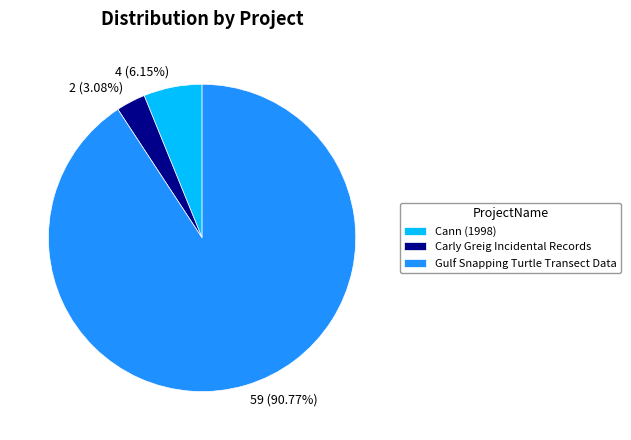

How many segments does this pie chart have?

3